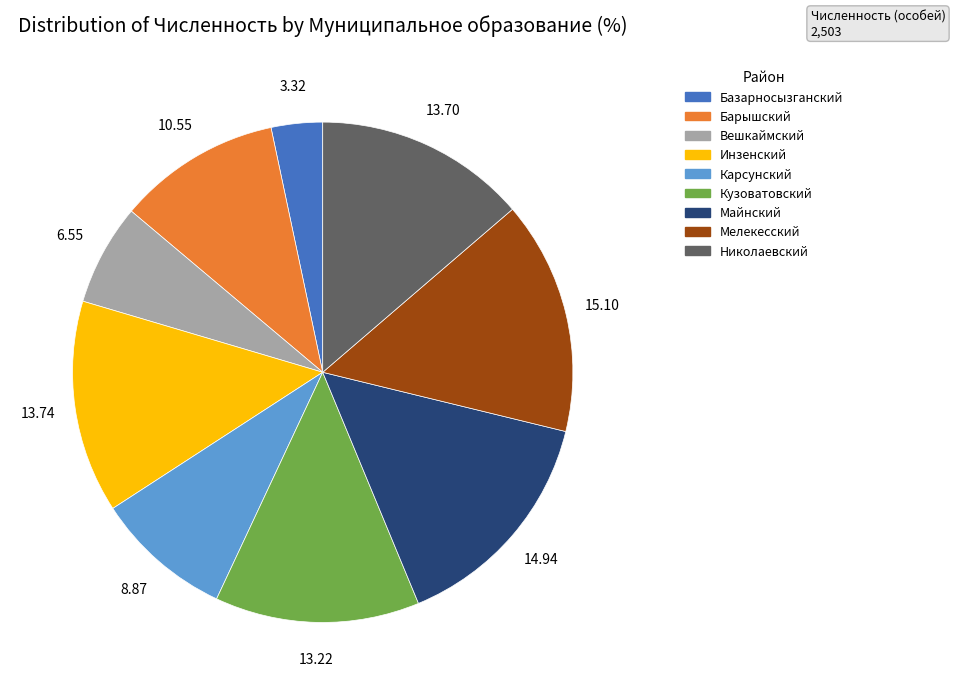

True or false: Барышский accounts for 11% of the total.

True